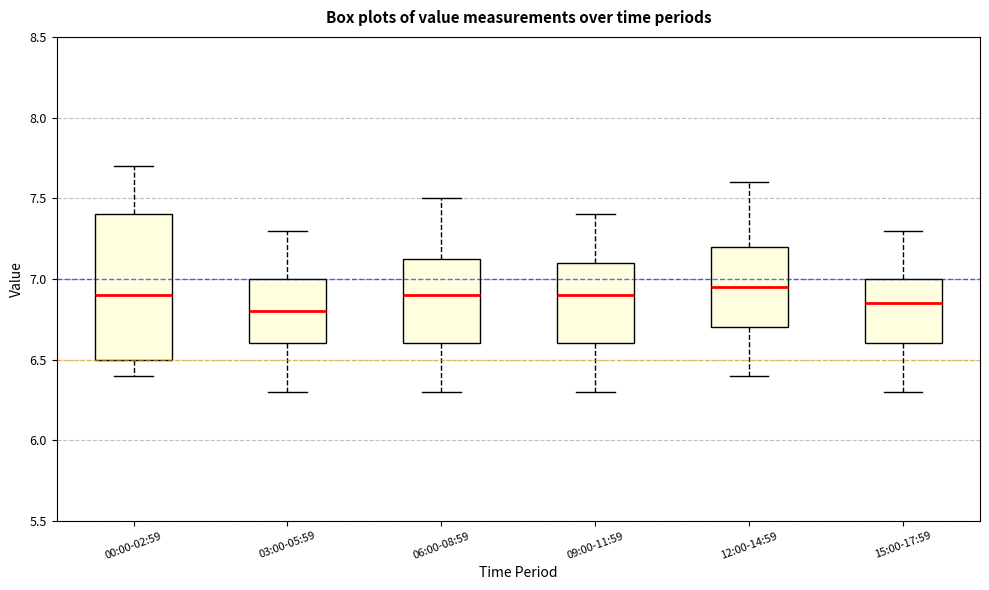

Comparing the boxes themselves (not the whiskers), which one is the tallest?

00:00-02:59